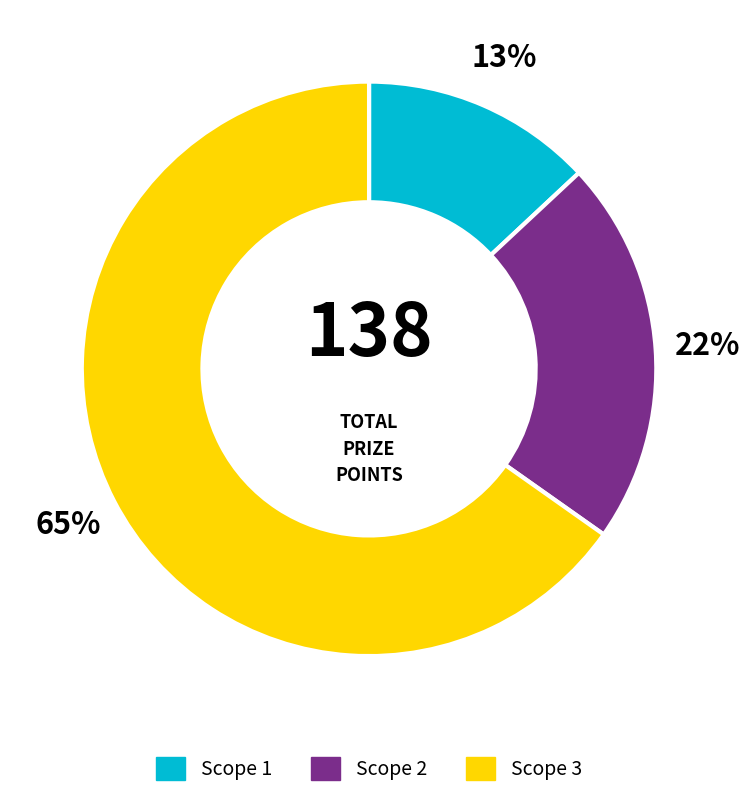

Does any single category account for the majority?

Yes